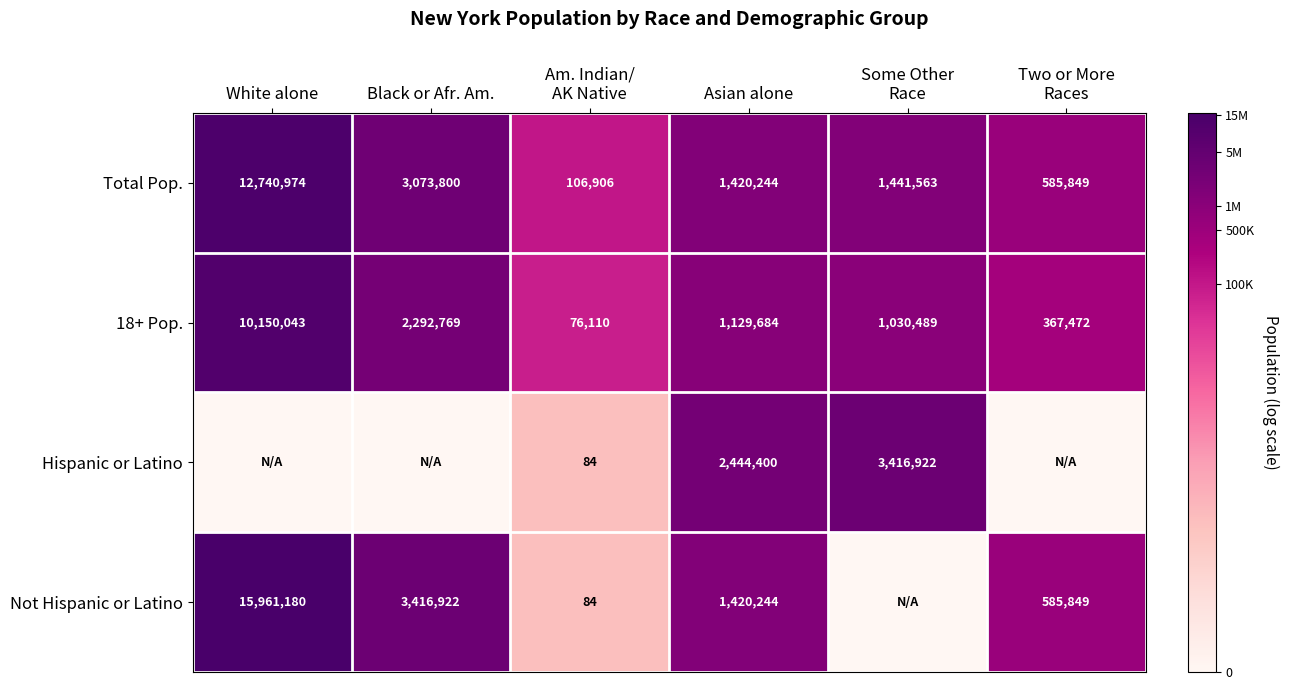

The 18+ Pop. series shows 5964582 at White alone. True or false?

False